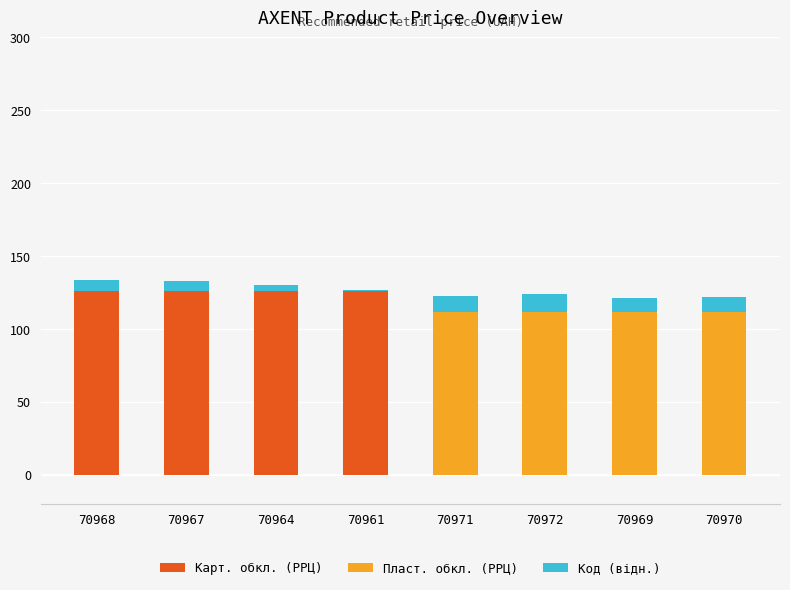

Are the bars horizontal?

No